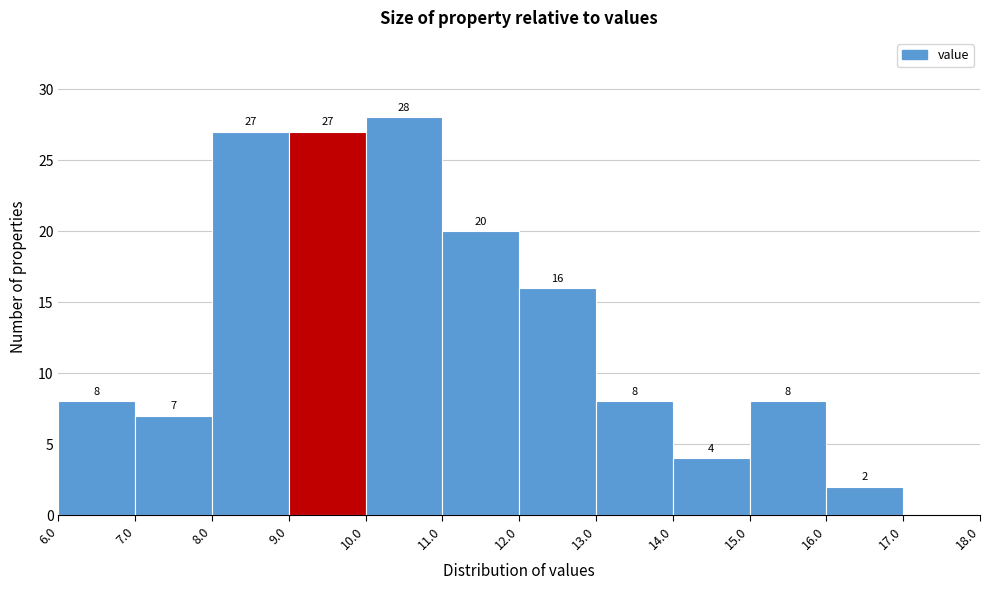

Which range on the x-axis has the tallest bar?

10.0 to 11.0